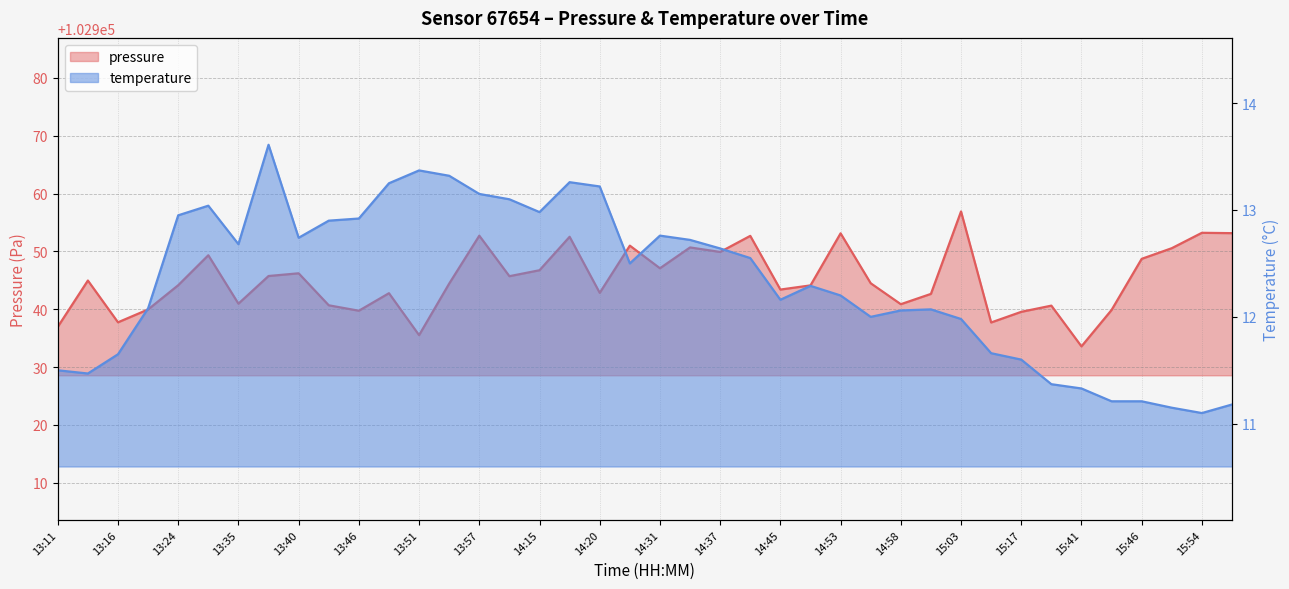

Where is temperature nearest to the value 12?

14:55